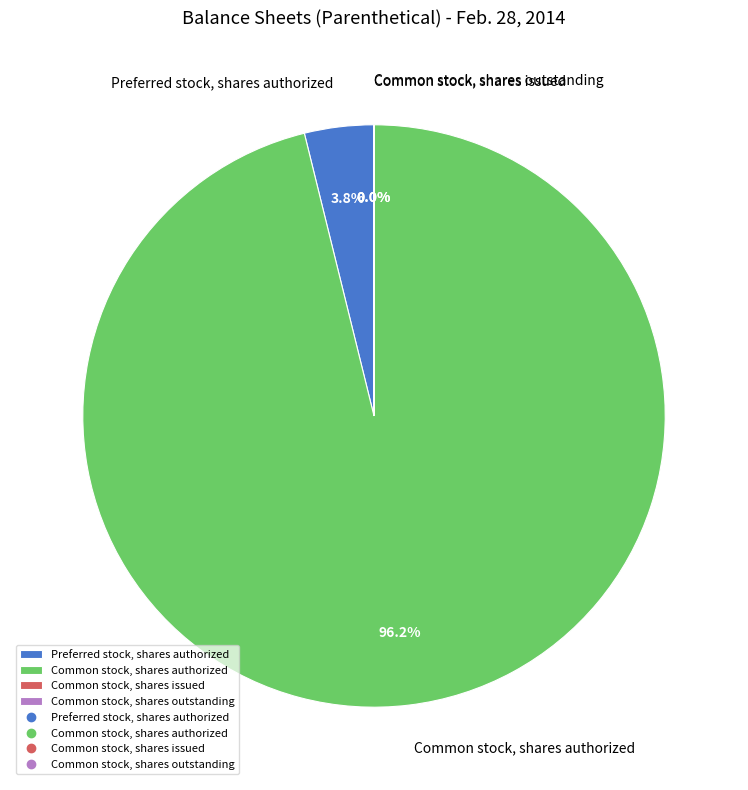

What percentage is NOT represented by Preferred stock, shares authorized?

96.2%